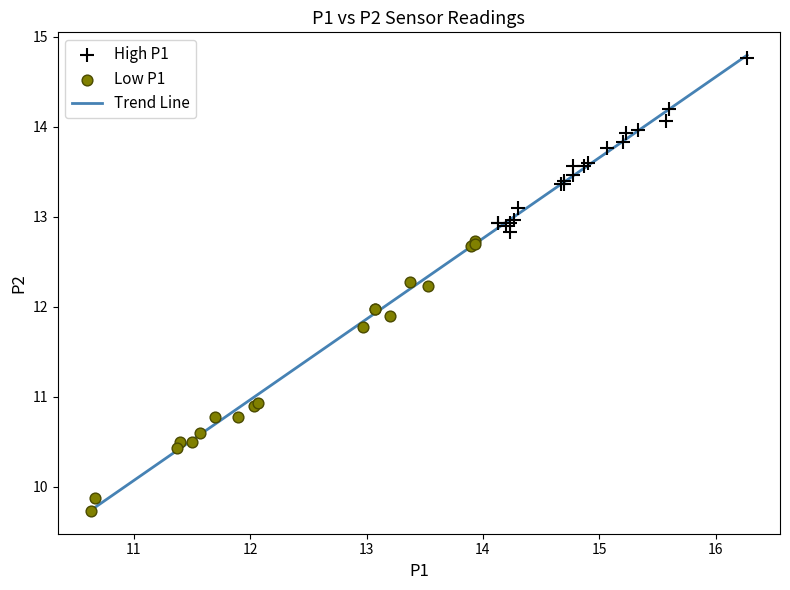

Which series has the largest Y range (max minus min)?

Low P1